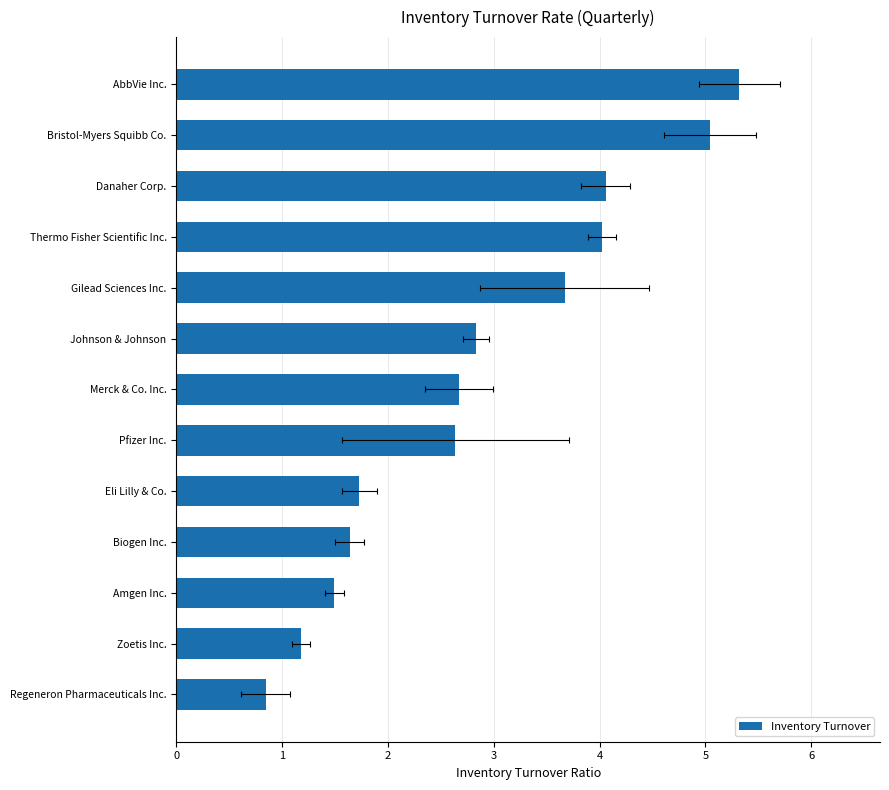

The chart shows a value of 2.6 at Eli Lilly & Co.. True or false?

False